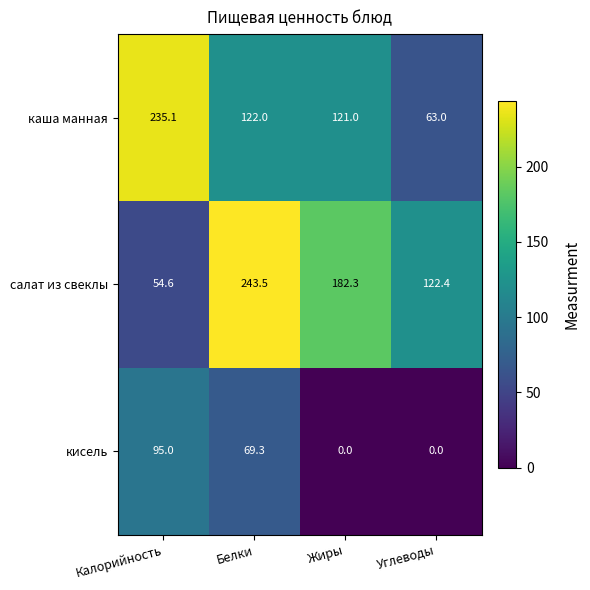

Which series has the largest range (max minus min)?

салат из свеклы